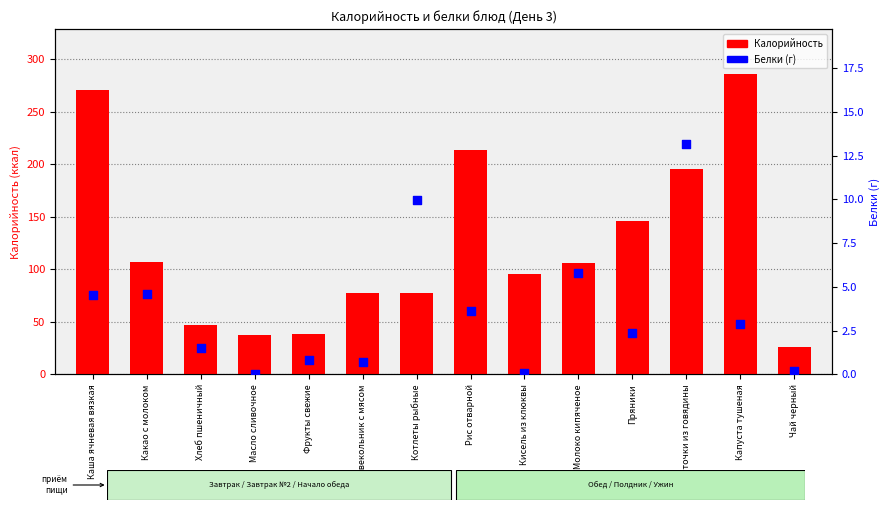

What is the total value across all series at Капуста тушеная?

288.8